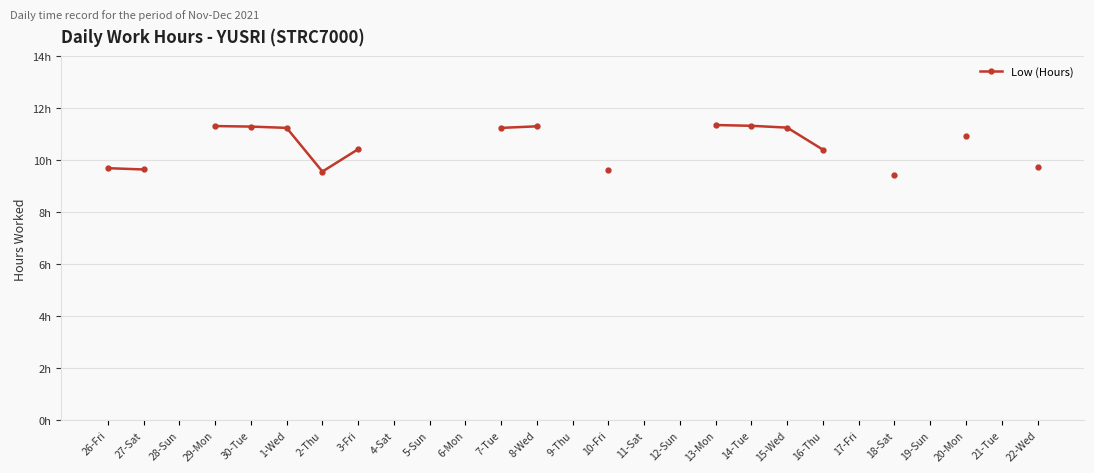

Approximately how many times larger is the value at 27-Sat compared to 26-Fri?

1.0